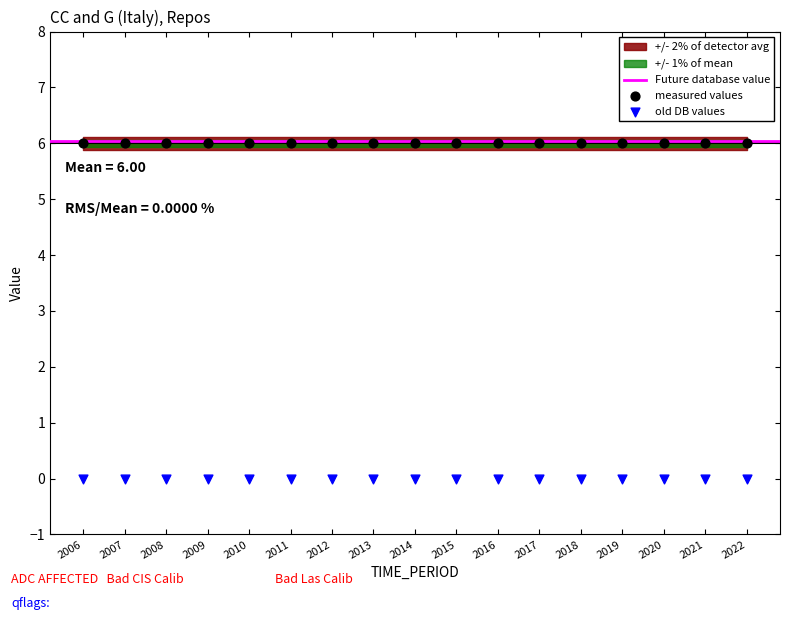

Which series reaches the maximum Y coordinate?

measured values